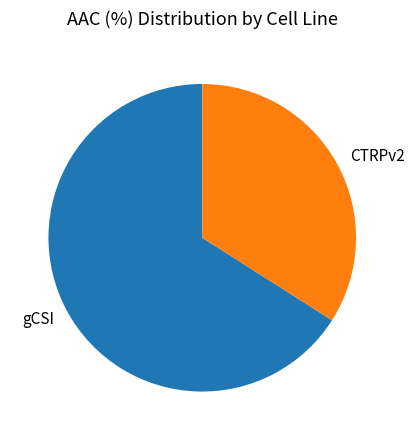

Count the number of slices in the pie.

2